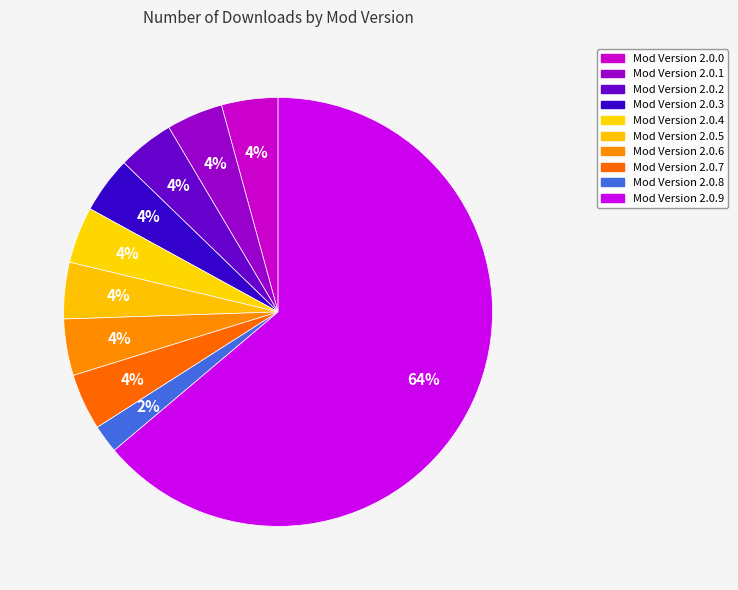

Which slice is the largest?

2.0.9